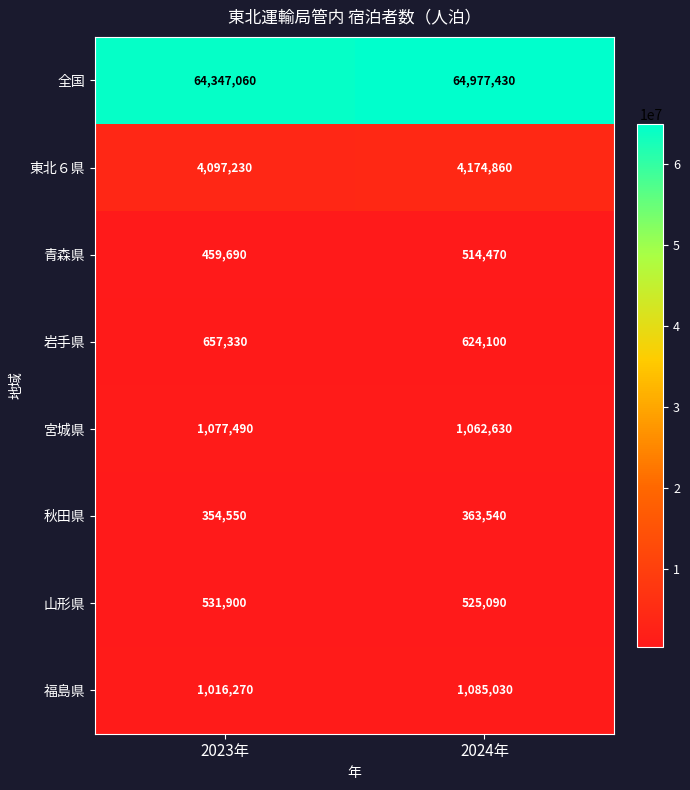

Reading left to right, what are all the values shown in this chart?

全国: 2023年=64347060	2024年=64977430
東北６県: 2023年=4097230	2024年=4174860
青森県: 2023年=459690	2024年=514470
岩手県: 2023年=657330	2024年=624100
宮城県: 2023年=1077490	2024年=1062630
秋田県: 2023年=354550	2024年=363540
山形県: 2023年=531900	2024年=525090
福島県: 2023年=1016270	2024年=1085030